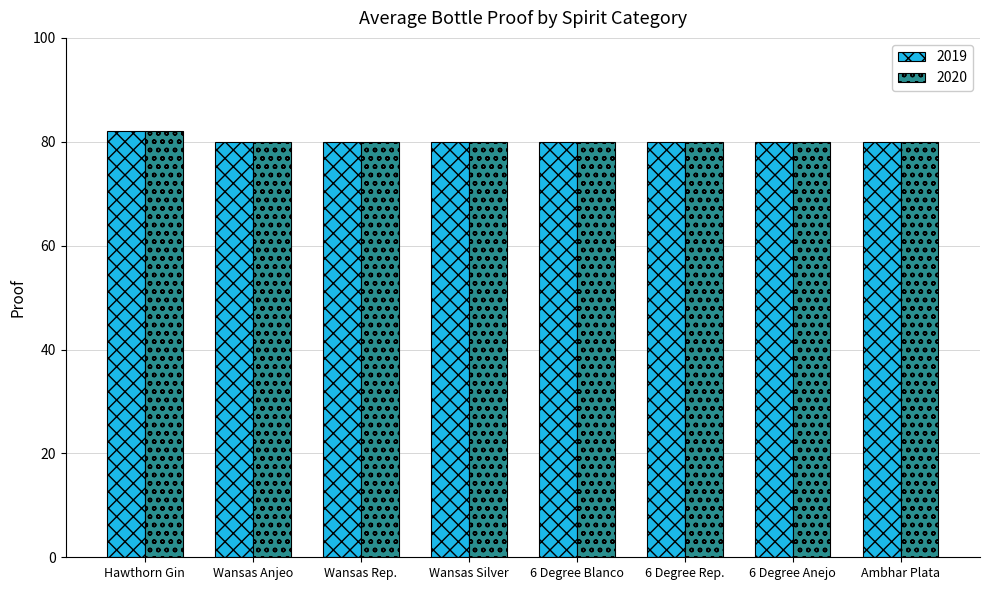

What is the highest value of the 2020 series?

82